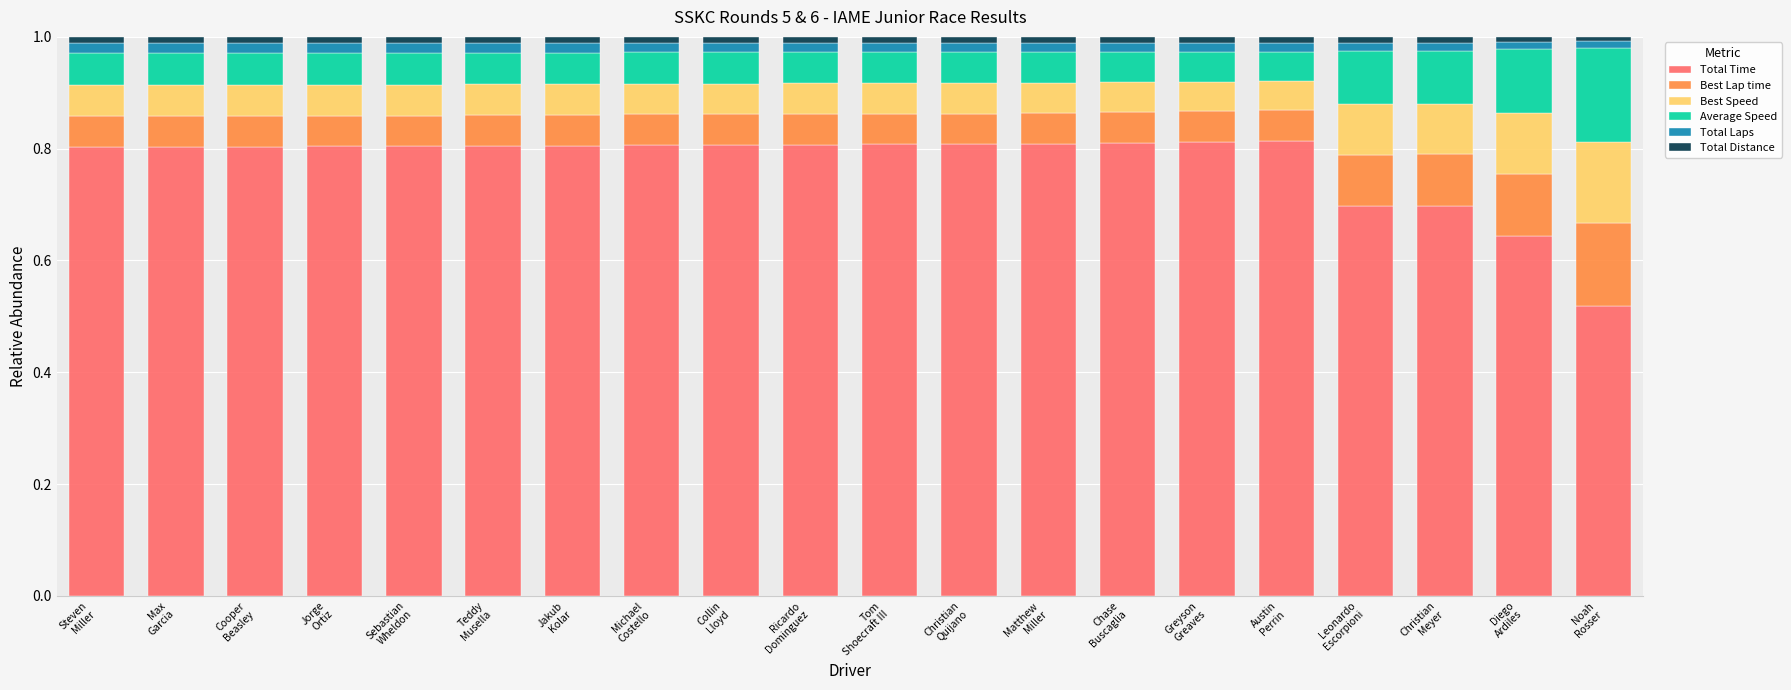

What is the sum of all Total Time values?

15.5